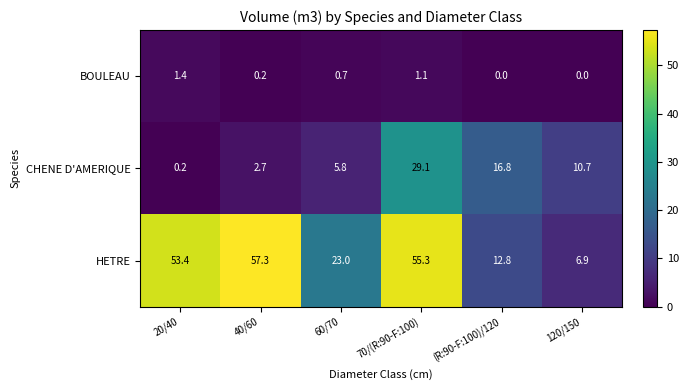

What is the maximum value shown in the chart?

57.3